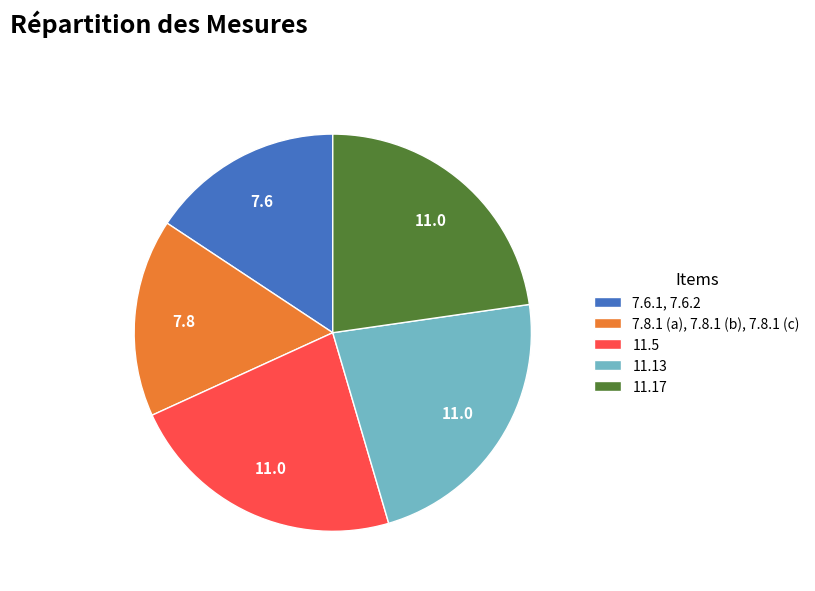

True or false: 7.6.1, 7.6.2 accounts for 16% of the total.

True